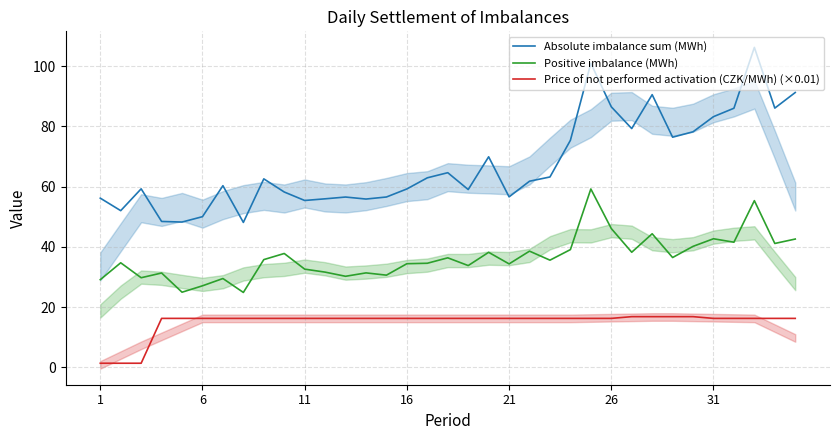

What is the average value of the Positive imbalance (MWh) series?

36.4